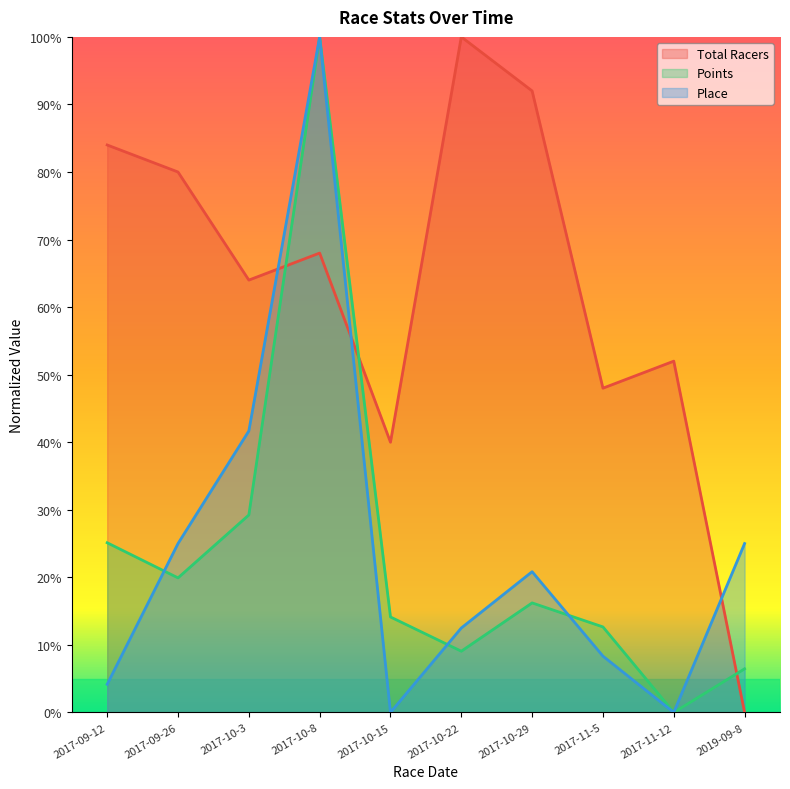

List the labels in order of Points value, largest first.

2017-10-8, 2017-10-3, 2017-09-12, 2017-09-26, 2017-10-29, 2017-10-15, 2017-11-5, 2017-10-22, 2019-09-8, 2017-11-12